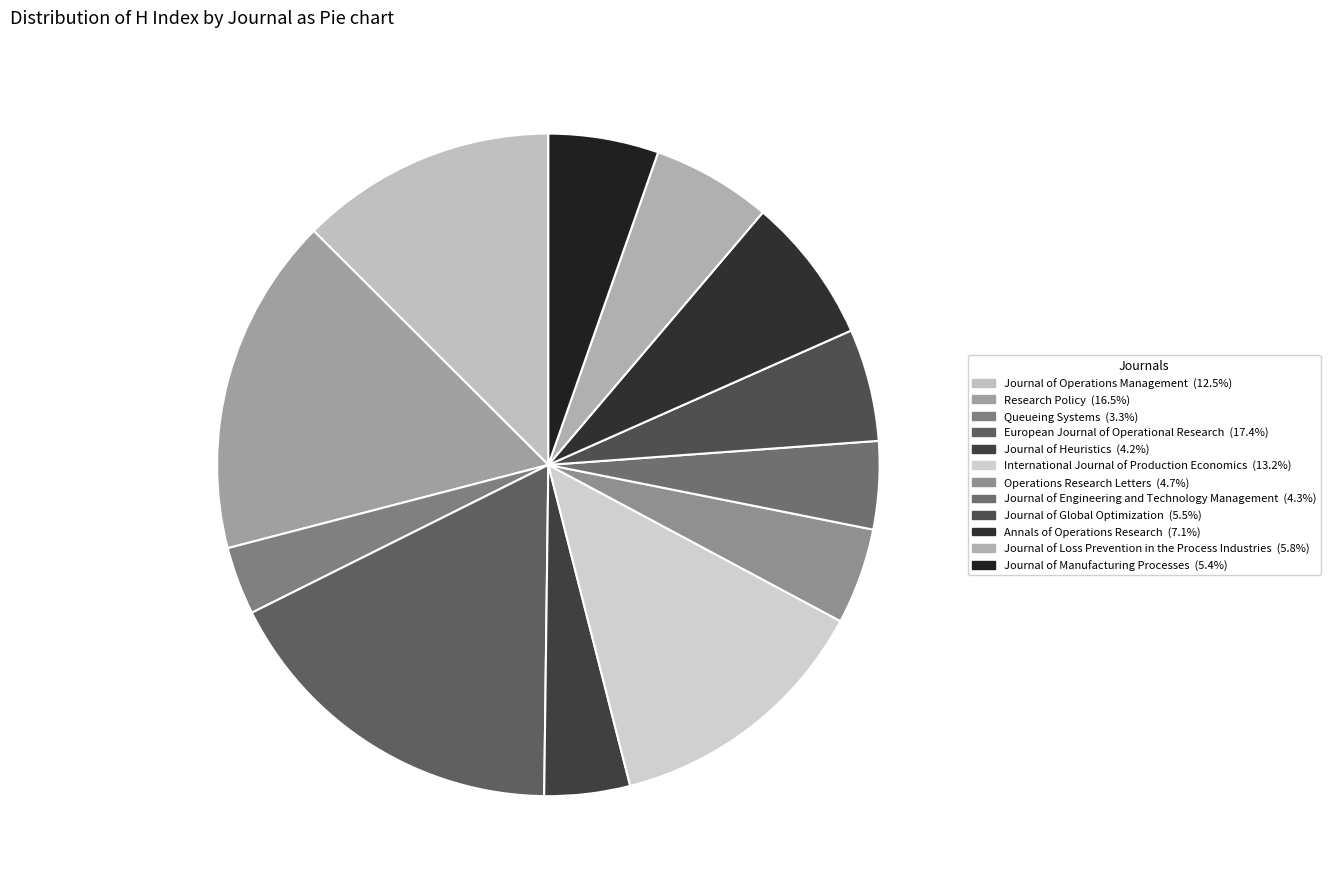

To the nearest percent, what is the difference between the largest and smallest slice percentages?

14%